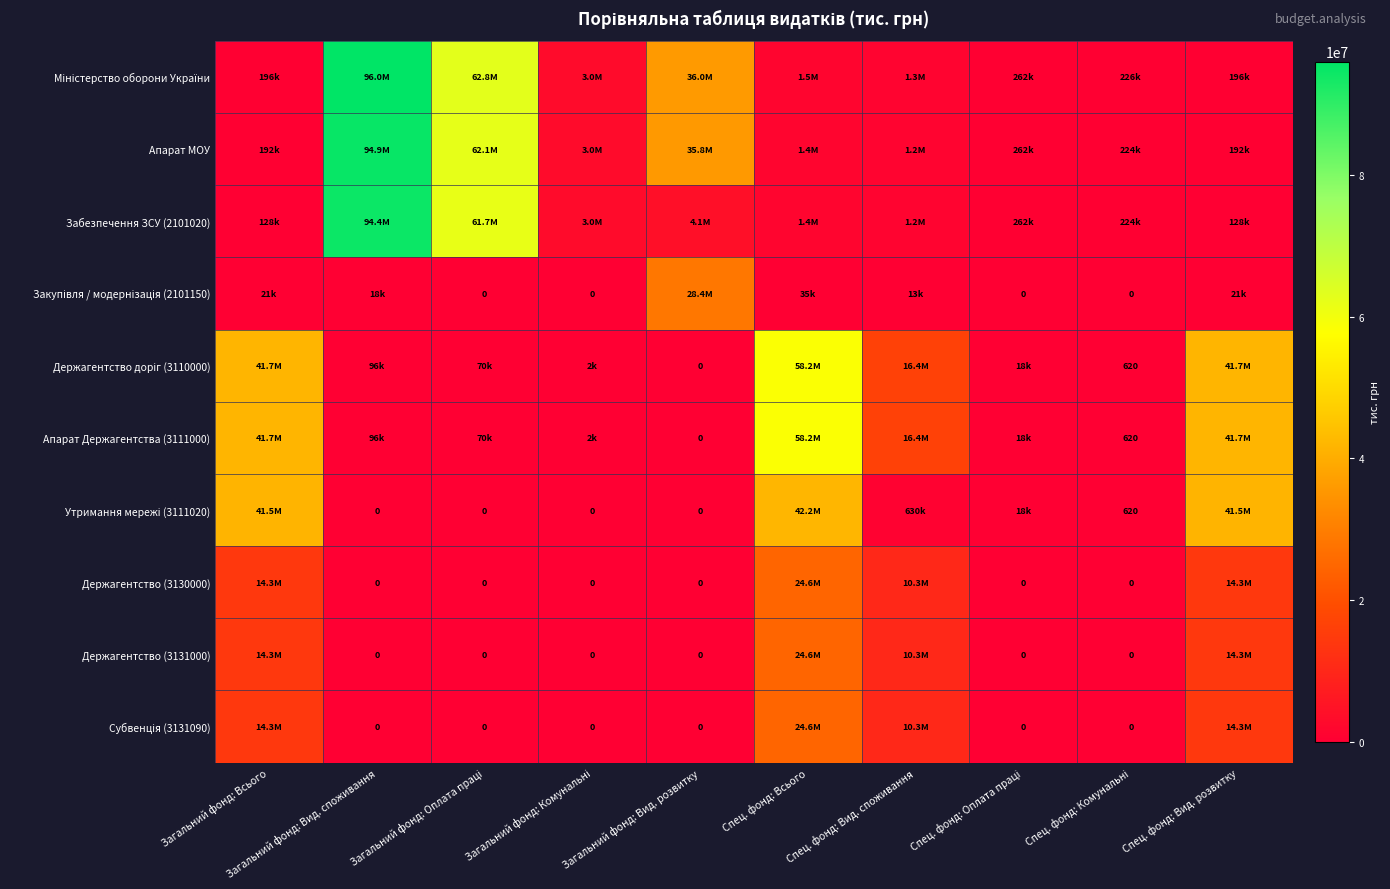

List the labels in order of Забезпечення ЗСУ (2101020) value, smallest first.

Загальний фонд: Всього, Спец. фонд: Вид. розвитку, Спец. фонд: Комунальні, Спец. фонд: Оплата праці, Спец. фонд: Вид. споживання, Спец. фонд: Всього, Загальний фонд: Комунальні, Загальний фонд: Вид. розвитку, Загальний фонд: Оплата праці, Загальний фонд: Вид. споживання